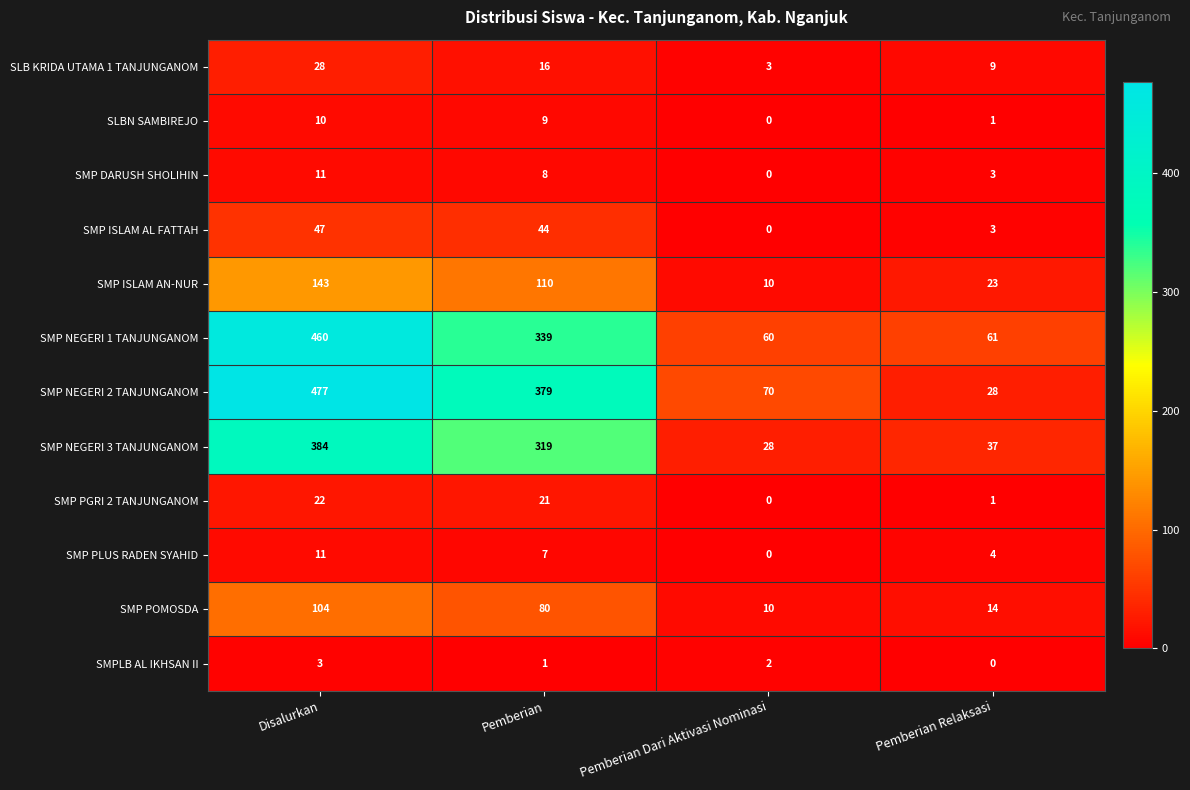

What is the difference between the maximum and minimum values in the SMP NEGERI 2 TANJUNGANOM series?

449